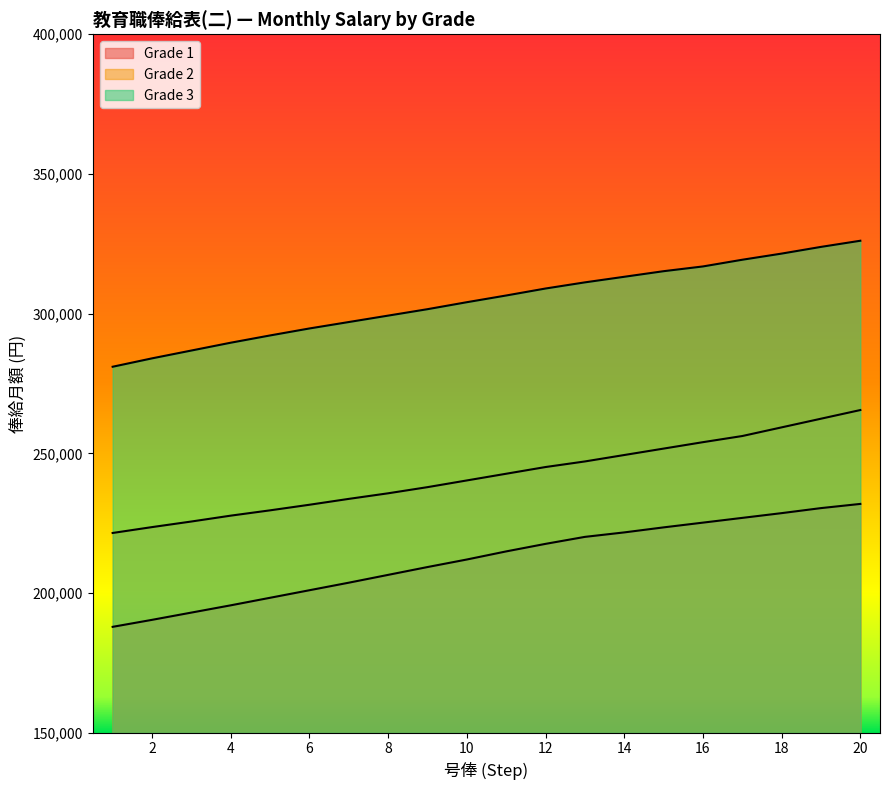

True or false: Grade 1 and Grade 2 intersect in this chart.

False